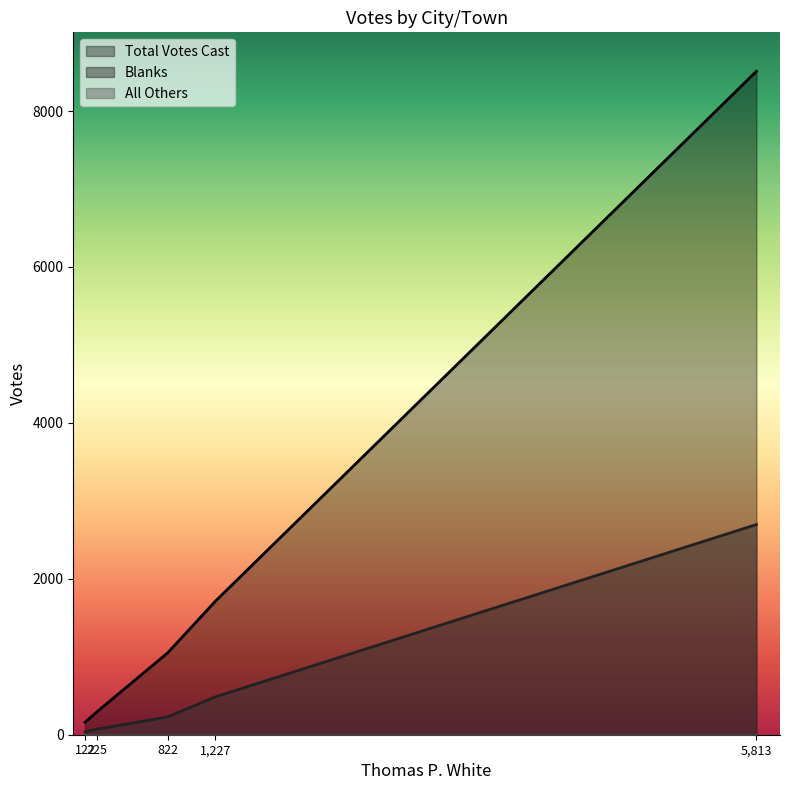

True or false: Blanks and All Others cross at least once.

False